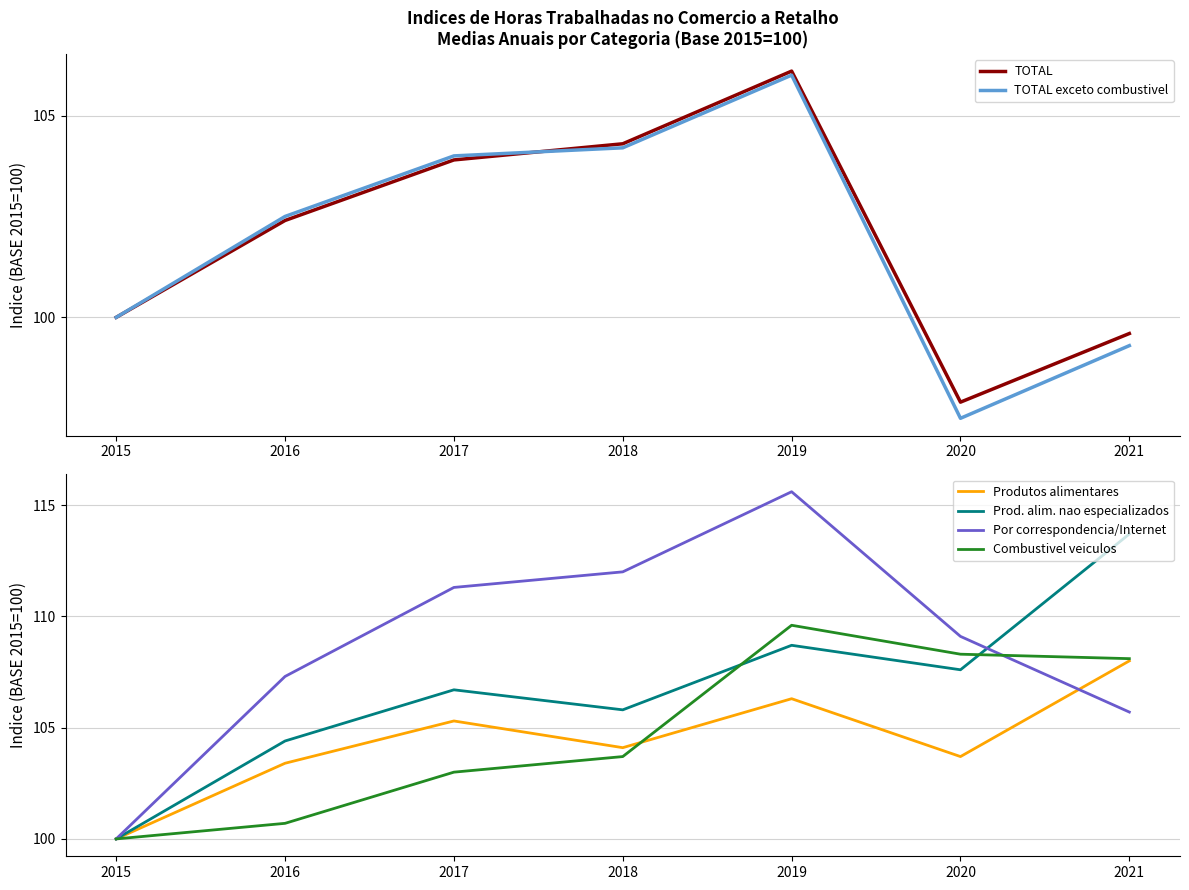

Reading right to left, transcribe all the data shown in this chart.

TOTAL: 99.6	97.9	106.1	104.3	103.9	102.4	100.0
TOTAL exceto combustivel: 99.3	97.5	106.0	104.2	104.0	102.5	100.0
Produtos alimentares: 108.0	103.7	106.3	104.1	105.3	103.4	100.0
Prod. alim. nao especializados: 113.7	107.6	108.7	105.8	106.7	104.4	100.0
Por correspondencia/Internet: 105.7	109.1	115.6	112.0	111.3	107.3	100.0
Combustivel veiculos: 108.1	108.3	109.6	103.7	103.0	100.7	100.0